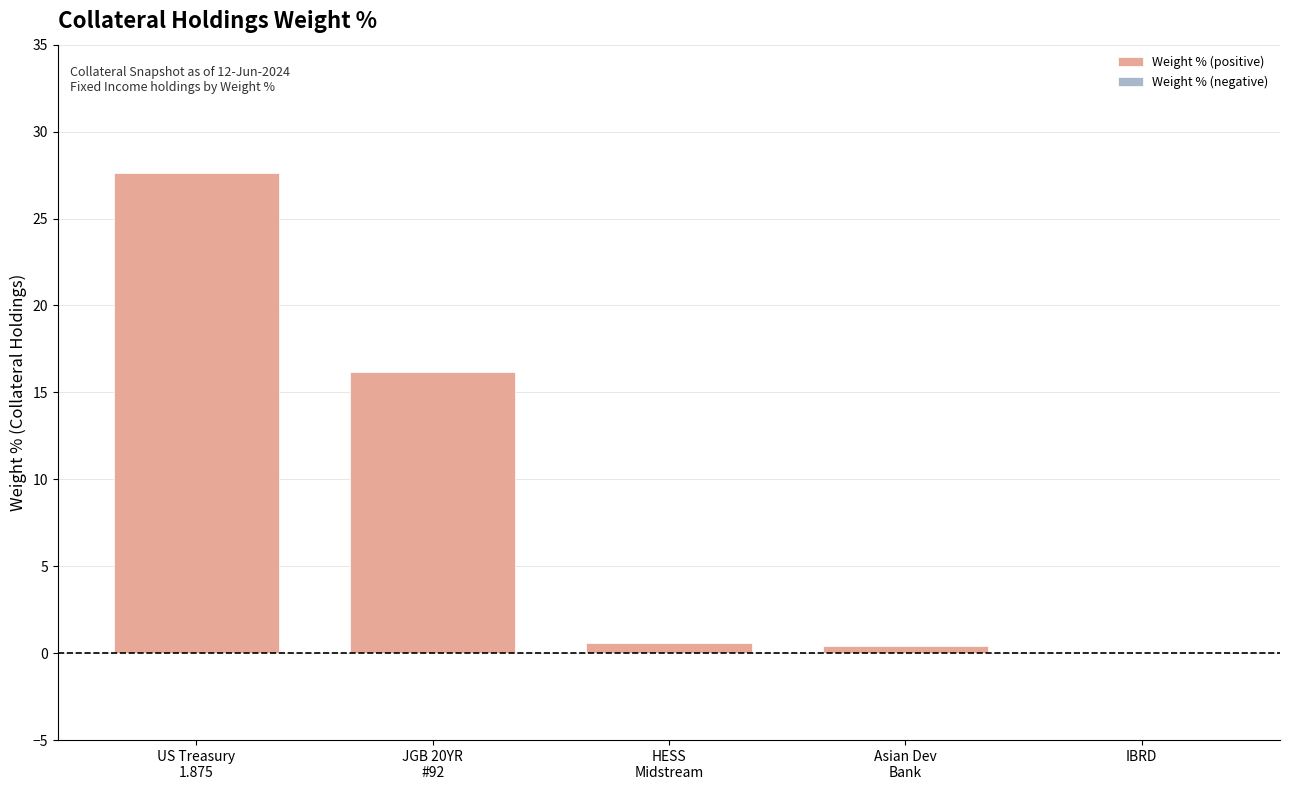

What is the greatest value displayed?

27.6